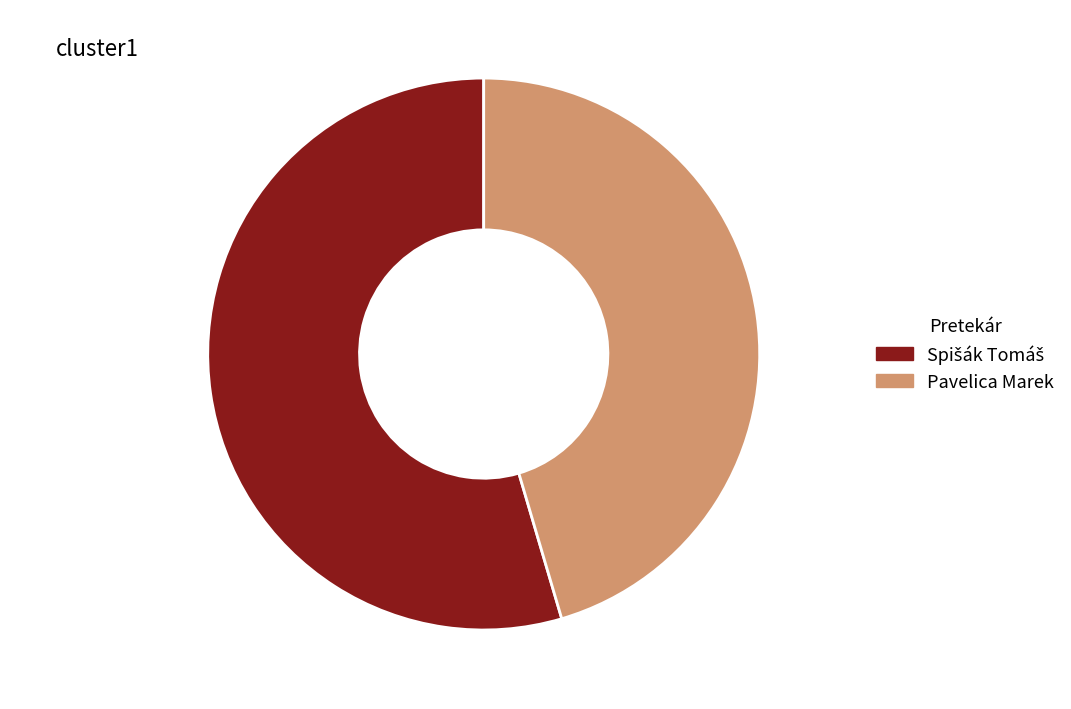

The Pavelica Marek slice represents 32% of the pie. True or false?

False